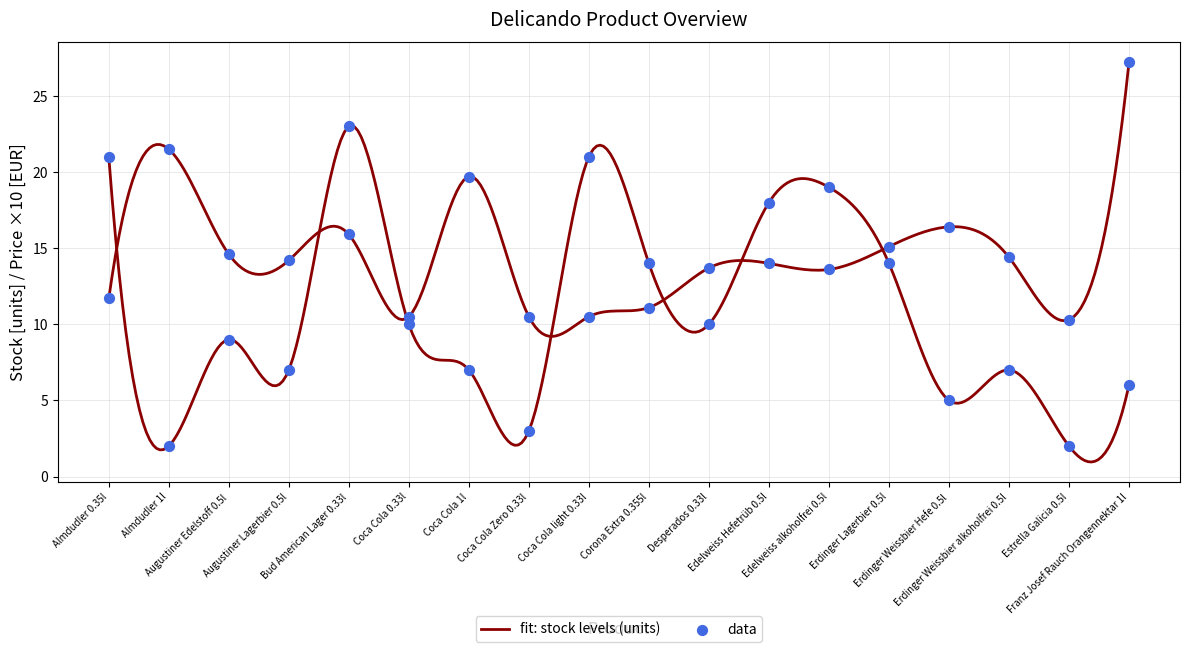

Which series has the largest Y range (max minus min)?

stock